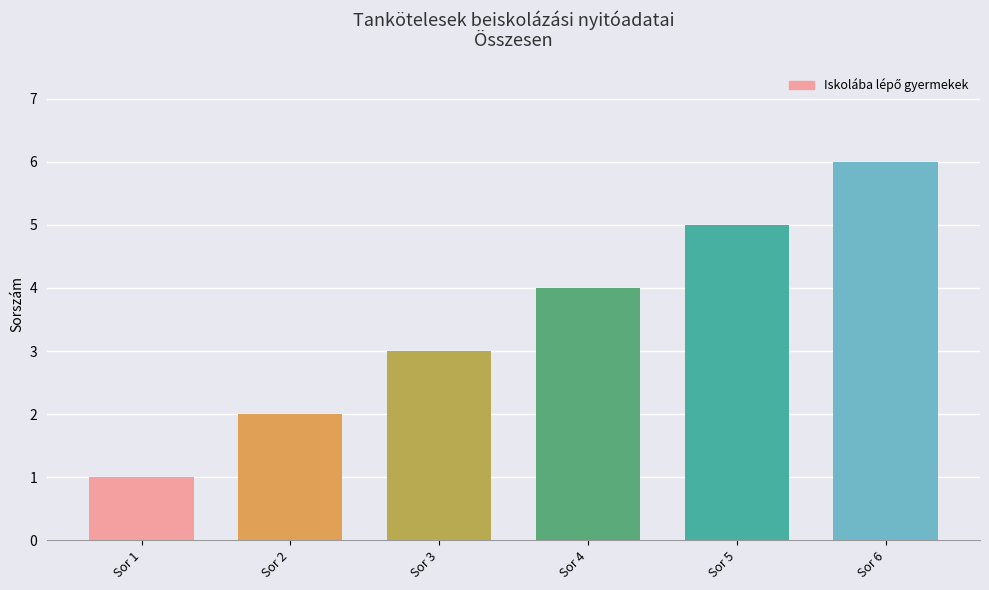

How many values are between 2 and 5?

4